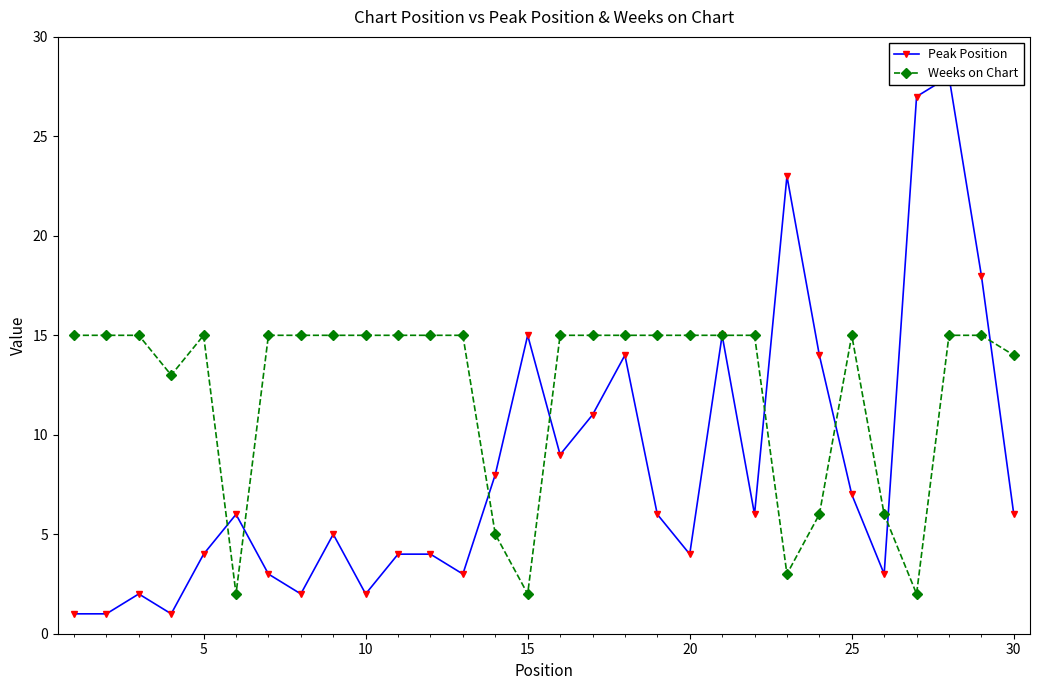

True or false: Weeks on Chart has more than 0 points higher than both neighbors.

True